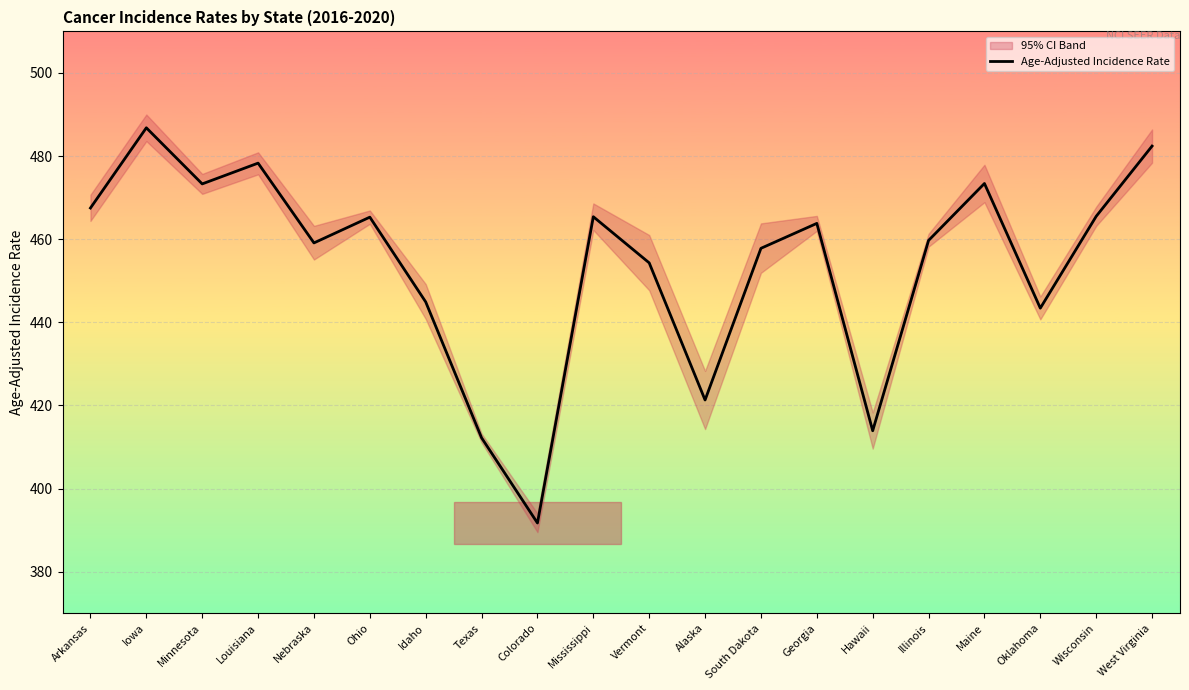

True or false: there are more than 2 points higher than both neighbors.

True